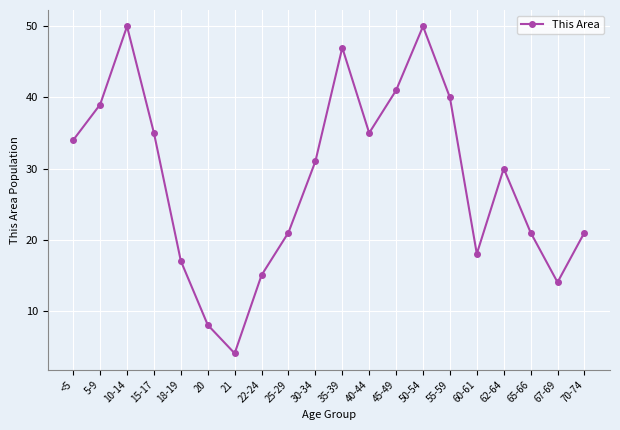

The chart shows a value of 40 at 55-59. True or false?

True